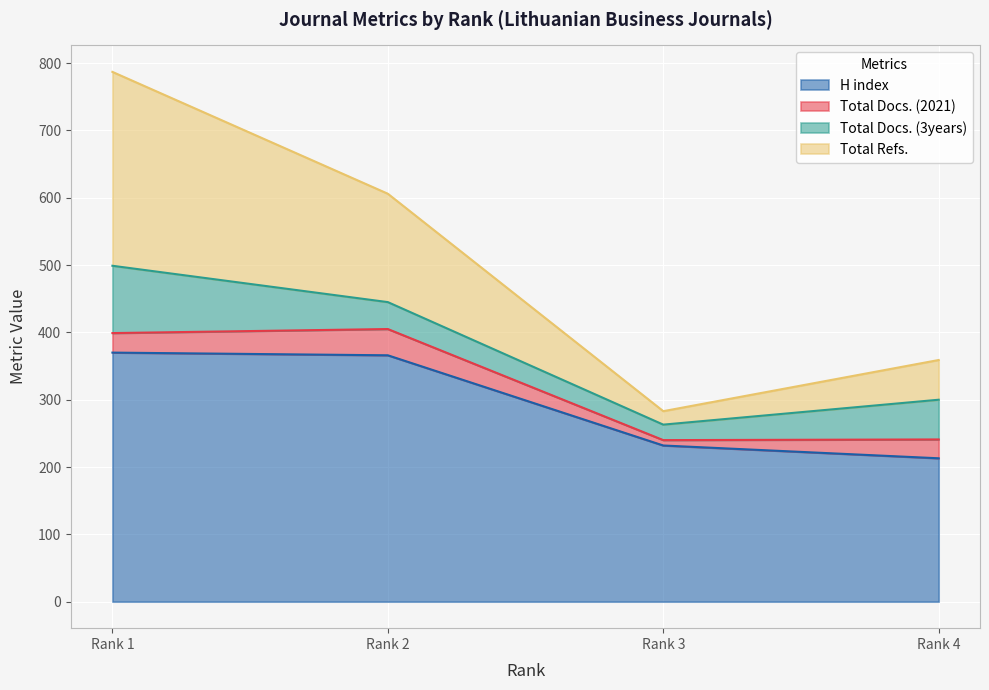

How many data points in Total Refs. are less than 606?

2